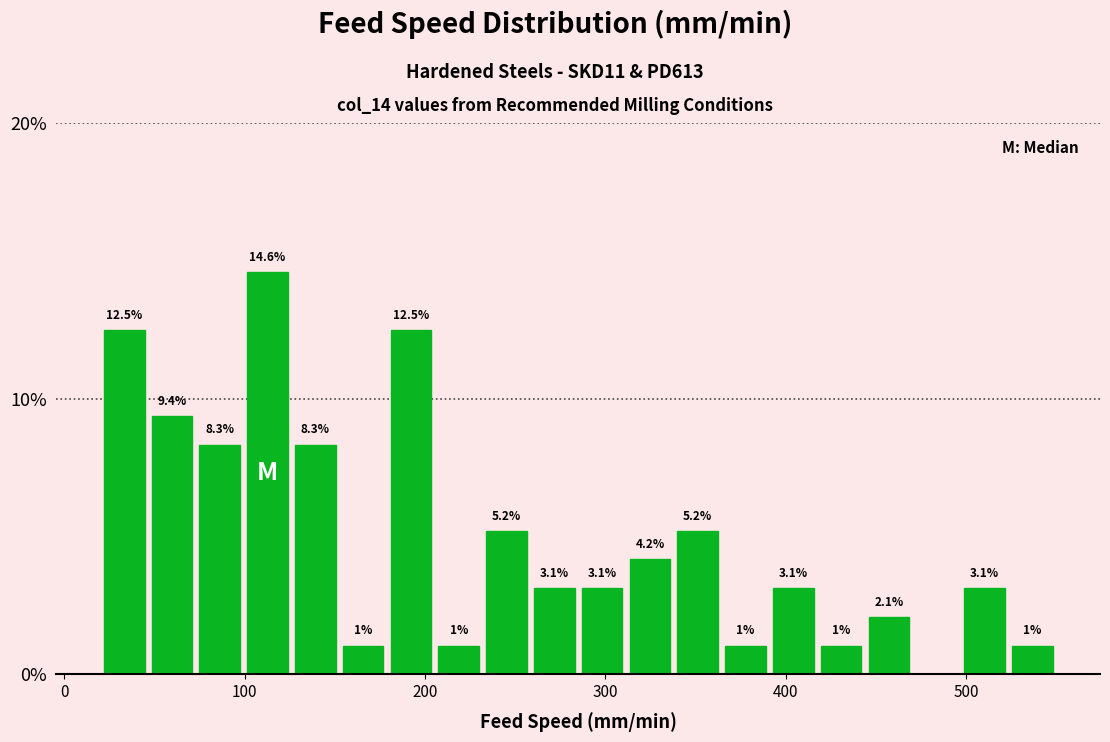

Around what value on the x-axis is the tallest bar? Give the approximate position of its centre, as read against the axis.

110